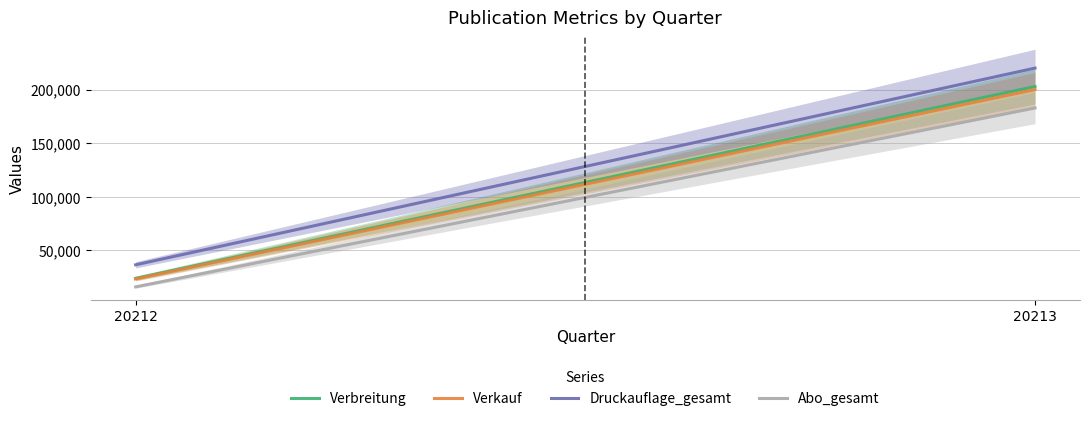

List the series in order of their peak value, highest first.

Druckauflage_gesamt, Verbreitung, Verkauf, Abo_gesamt